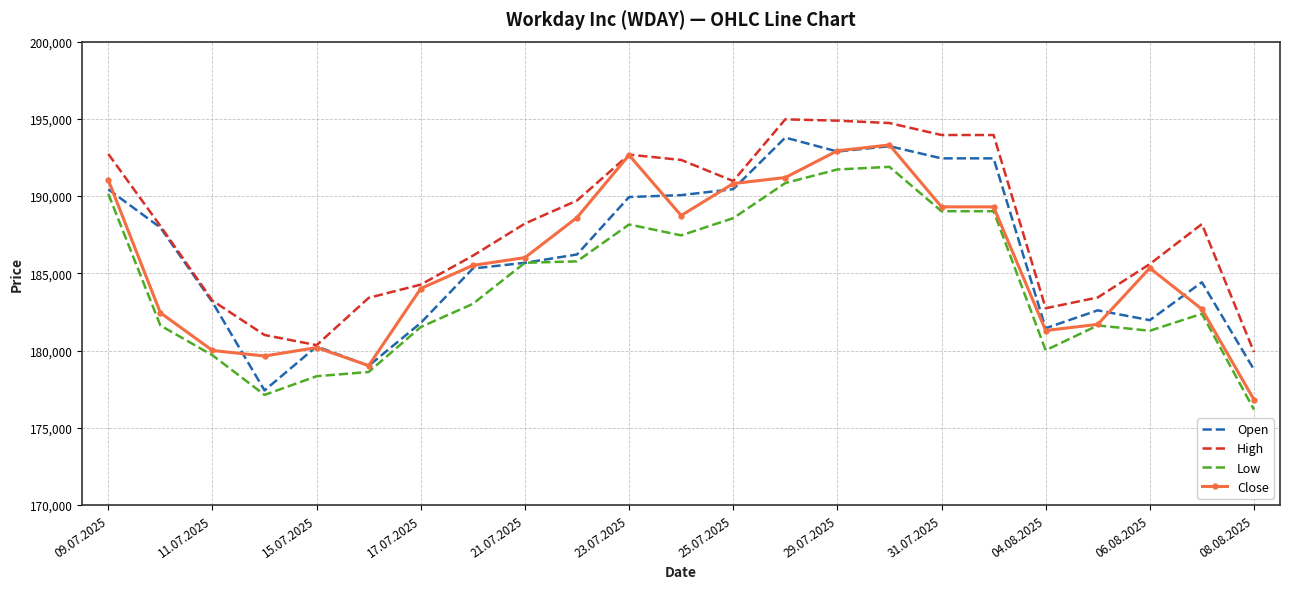

What is the difference between the maximum and second lowest values in the Close series?

14285